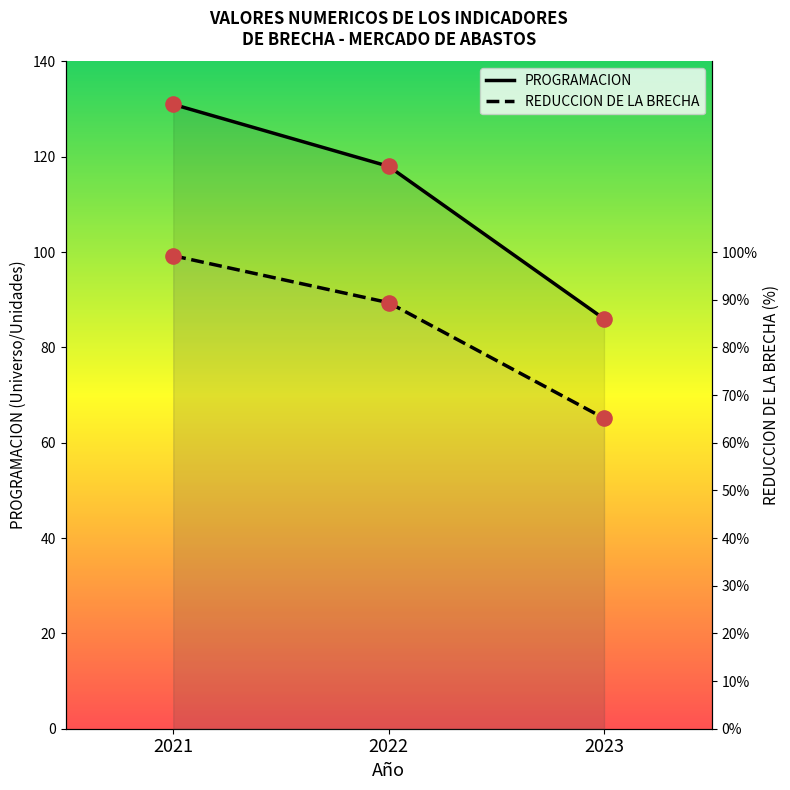

Which series reaches the maximum Y coordinate?

PROGRAMACION